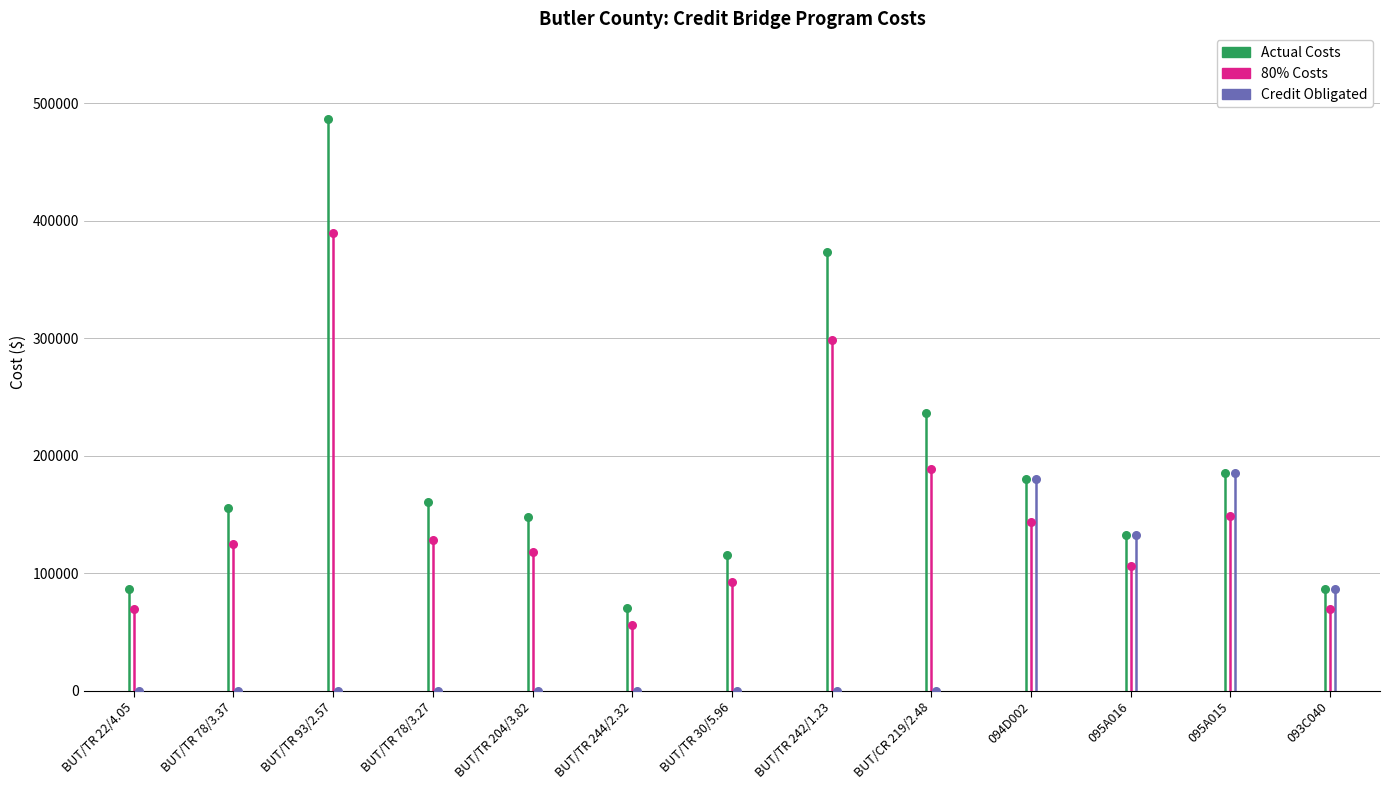

Which series has the widest spread of Y values?

Actual Costs